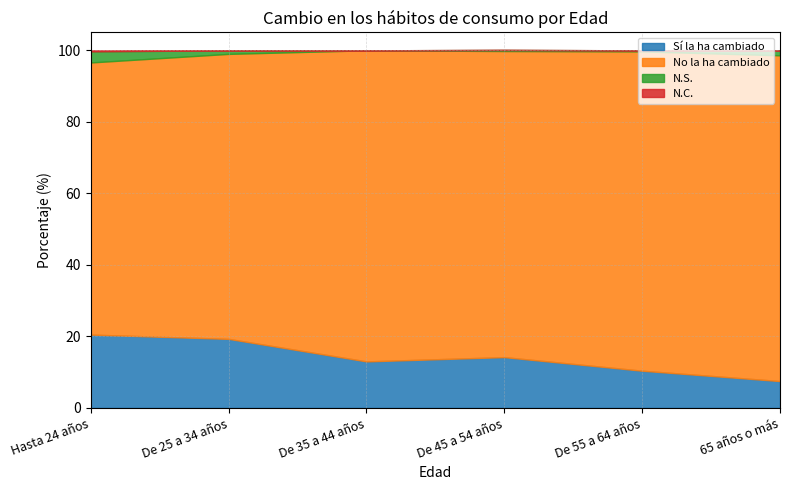

Does the chart have visible grid lines?

Yes